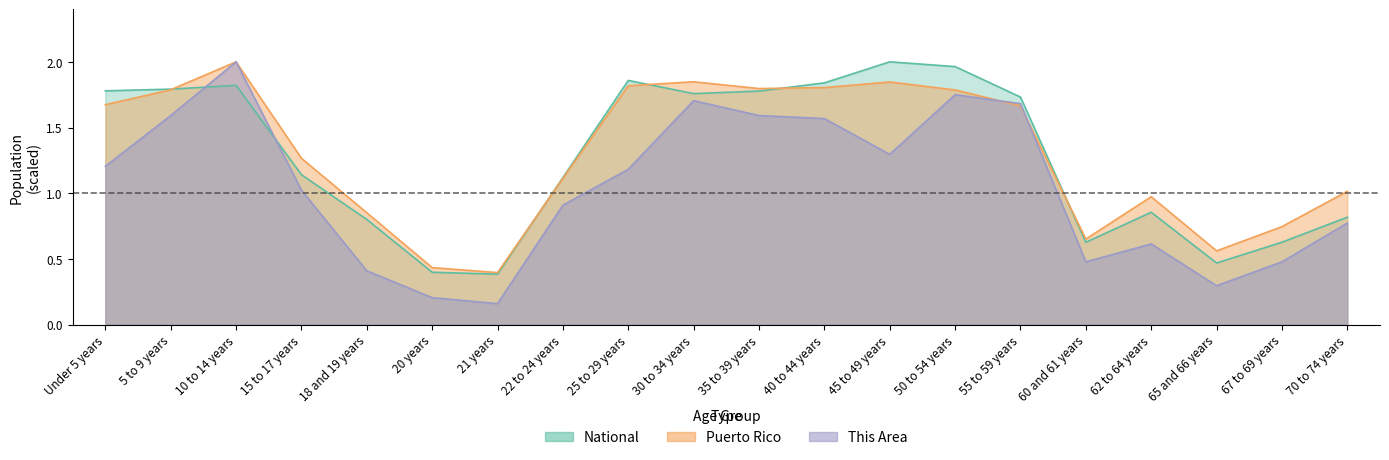

Which series has the largest total across all categories?

Puerto Rico